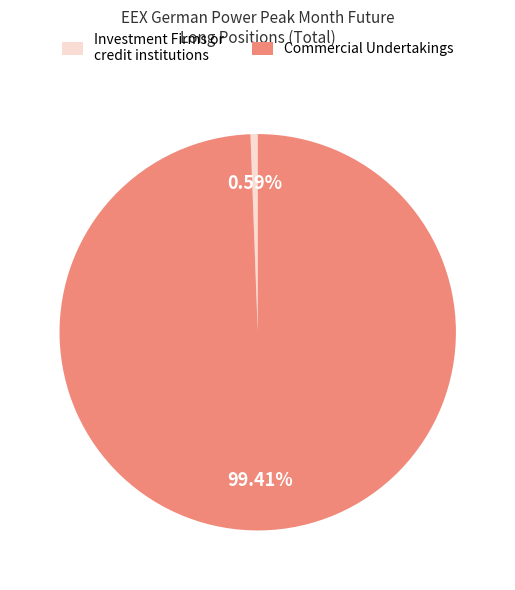

What is the majority slice?

Commercial Undertakings